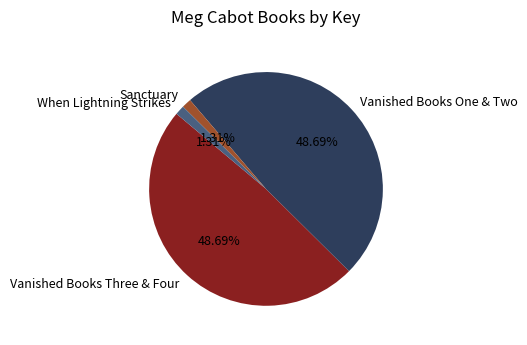

Approximately how many times larger is the value at Vanished Books Three & Four compared to Vanished Books One & Two?

1.0